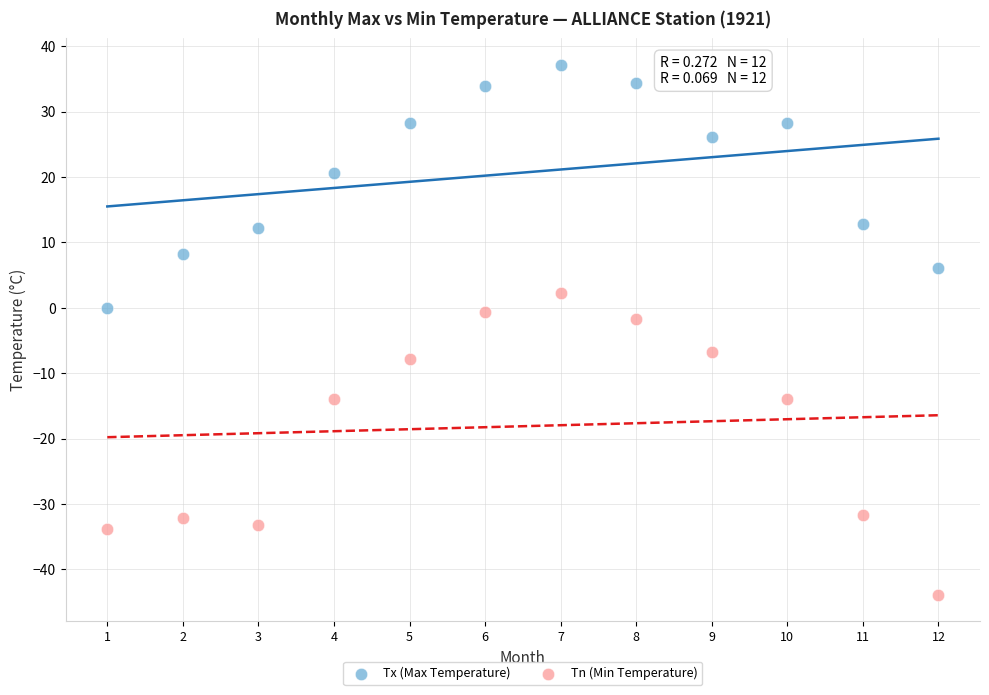

Across all data points, what is the range of X values (max minus min)?

11.0